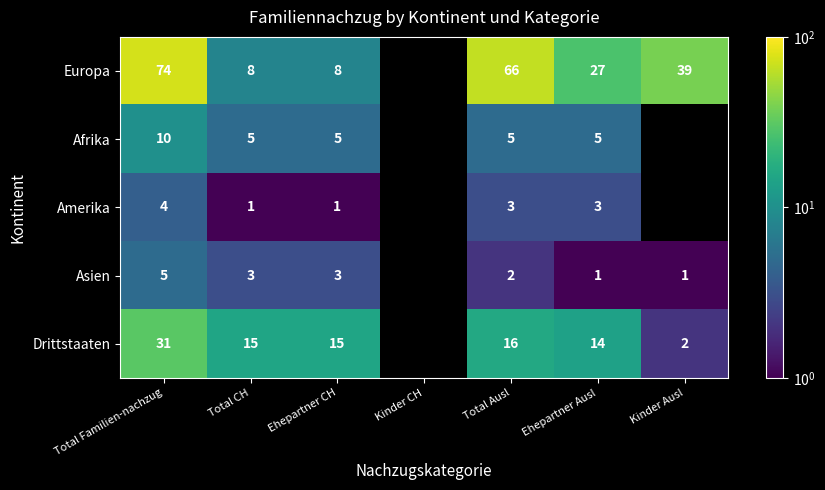

Is it true that Afrika equals 5 at Total CH?

True